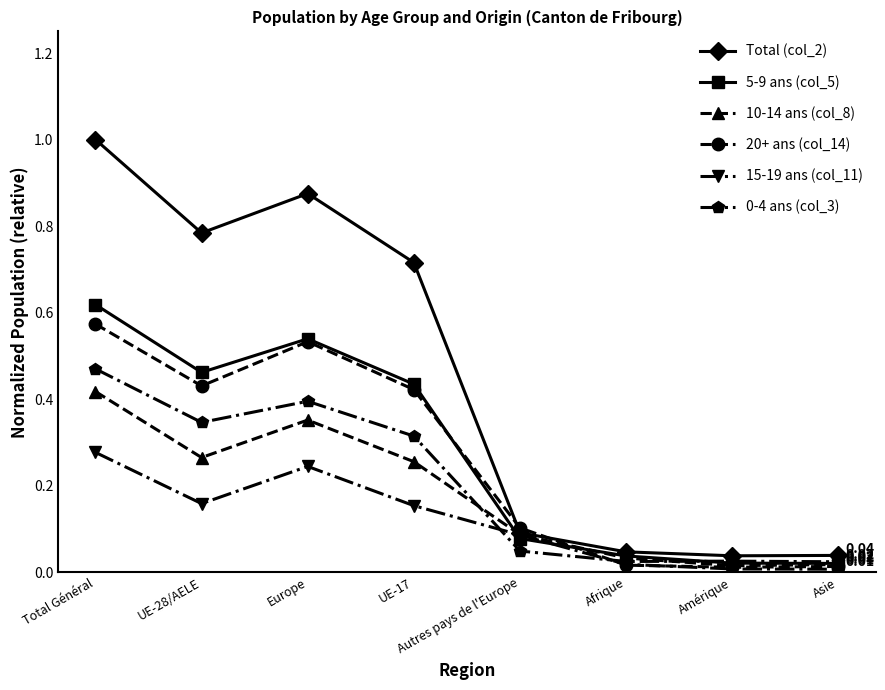

In 20+ ans (col_14), how many points are lower than both neighbors (excluding endpoints)?

2